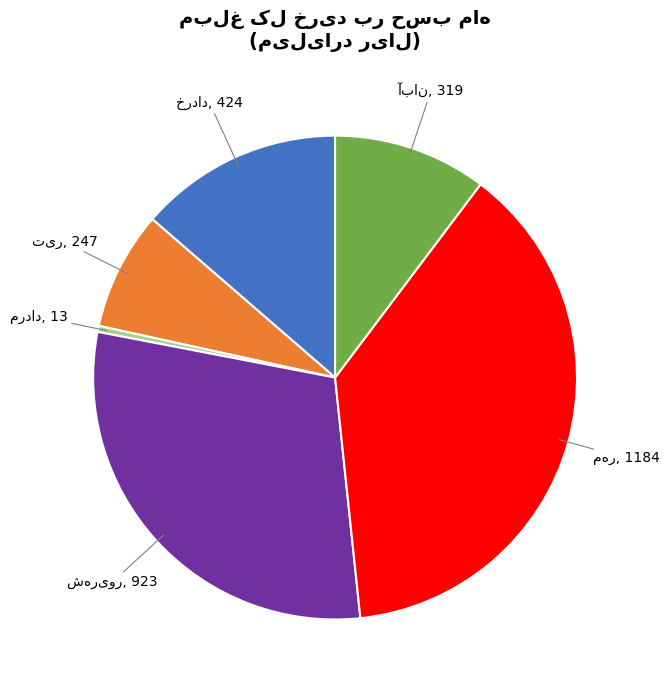

Is there a majority slice in this chart?

No